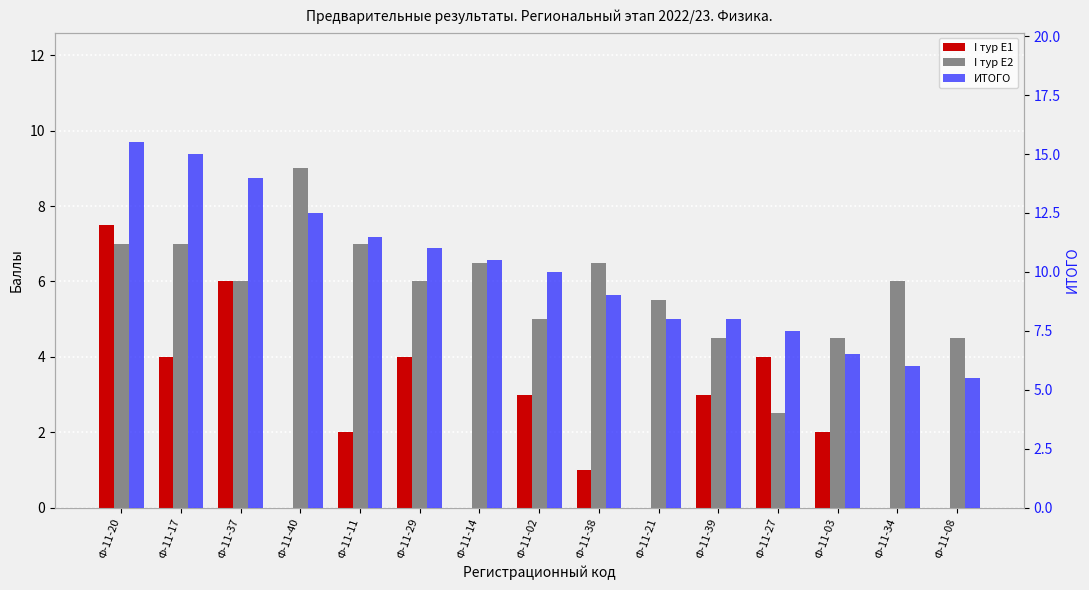

Rank the series by their average value, from lowest to highest.

I тур E1, I тур E2, ИТОГО